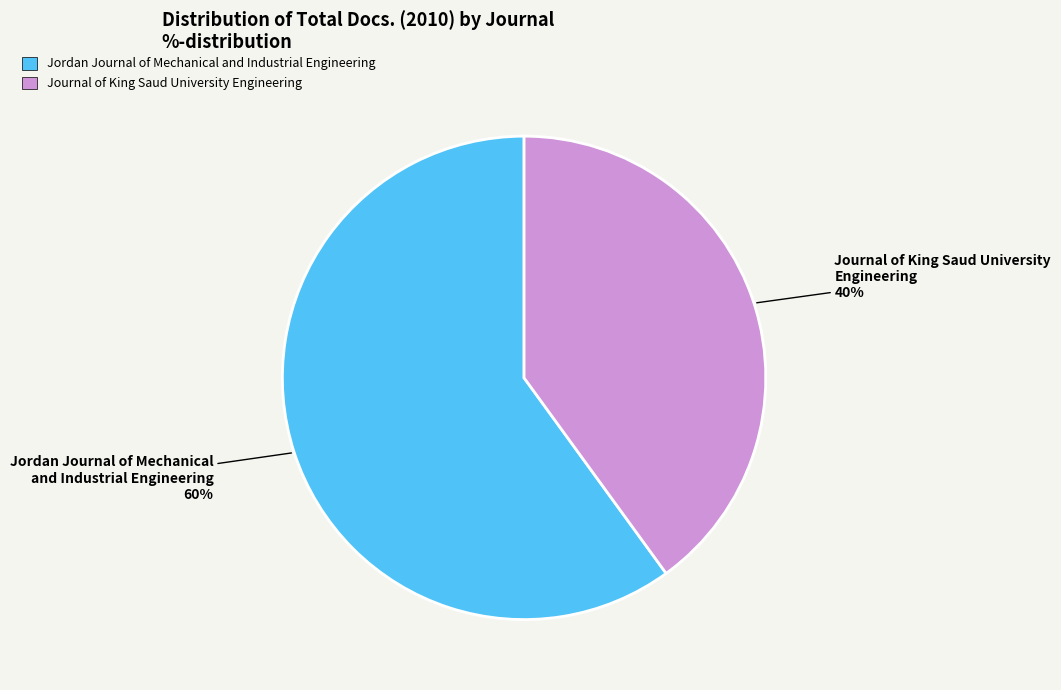

Count the number of slices in the pie.

2